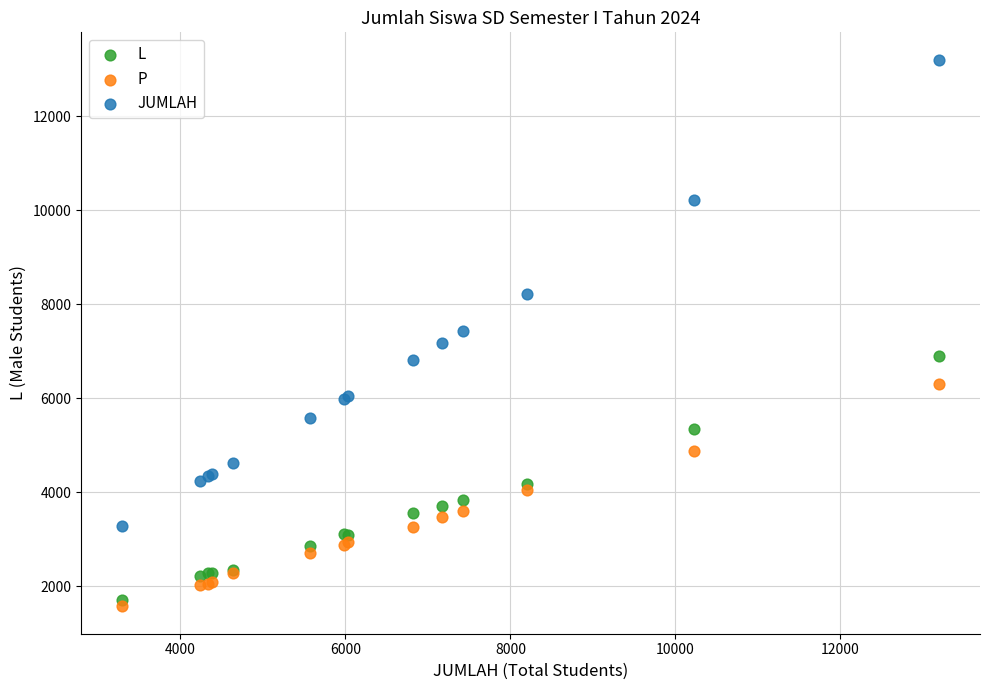

Which series has the largest Y range (max minus min)?

JUMLAH